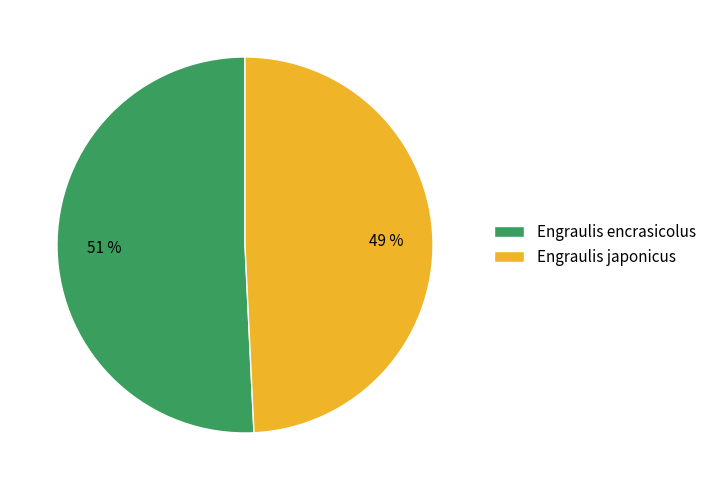

What is the largest slice in the pie chart?

Engraulis encrasicolus